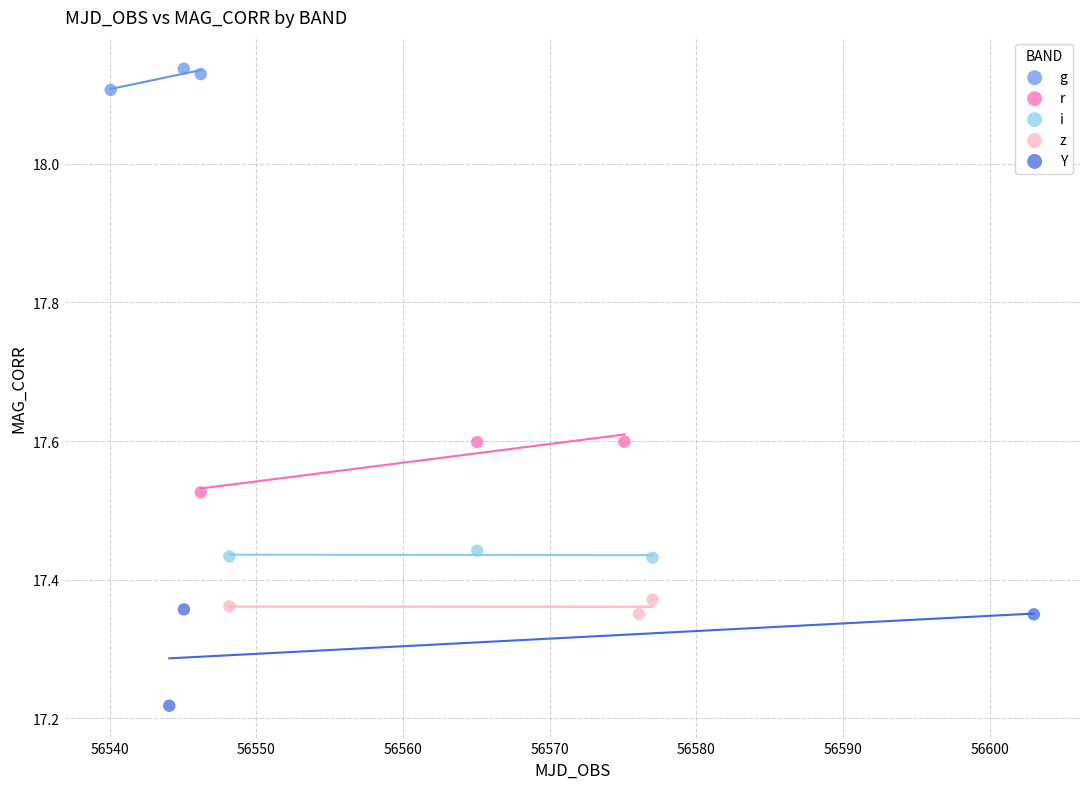

What are all the series names shown in the legend?

g, r, i, z, Y